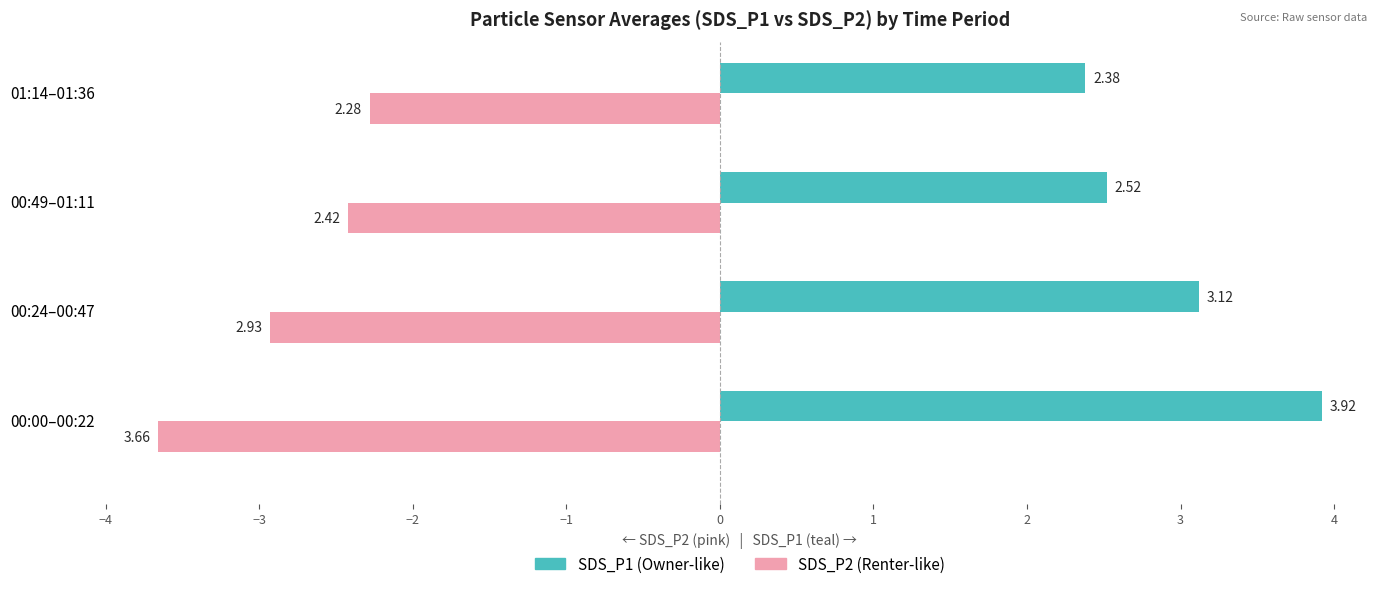

At which category is the sum across all series the highest?

00:00–00:22